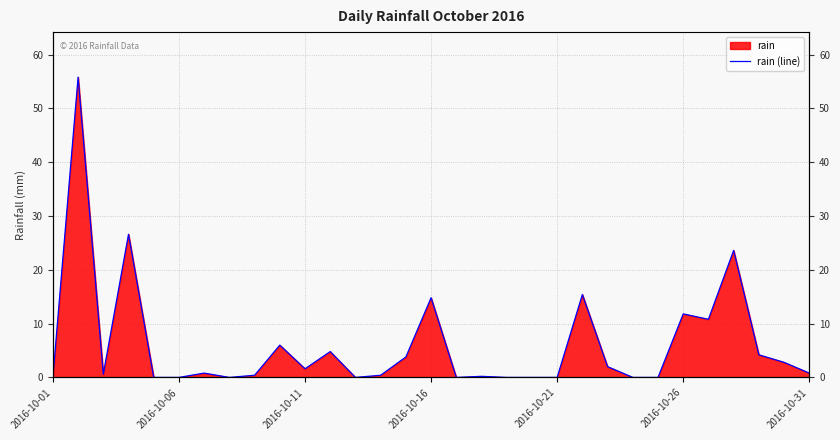

Which has a higher value, 25 or 2016-10-06?

2016-10-06